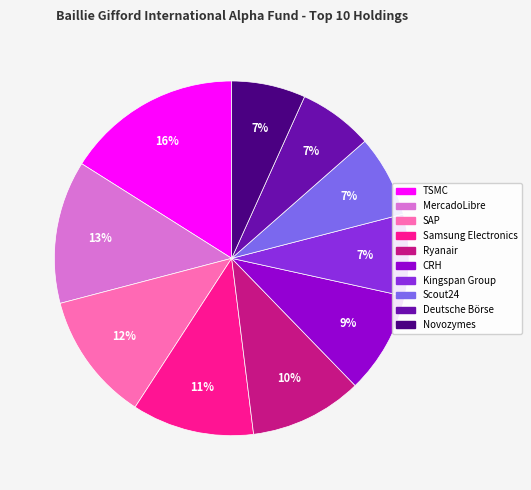

Combined, do Deutsche Börse and Scout24 account for over 50%?

No